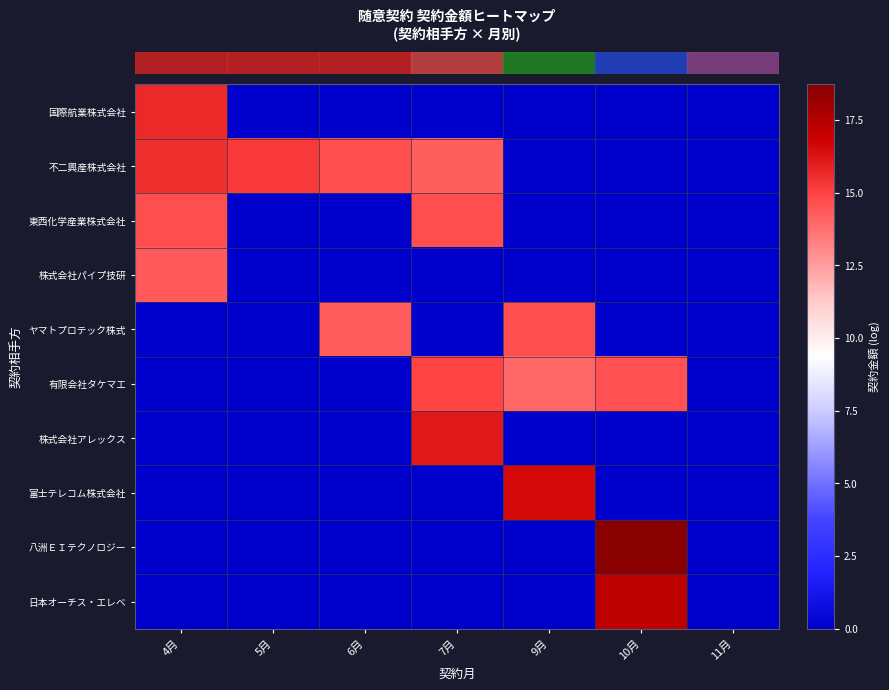

At which category is the sum across all series the highest?

4月